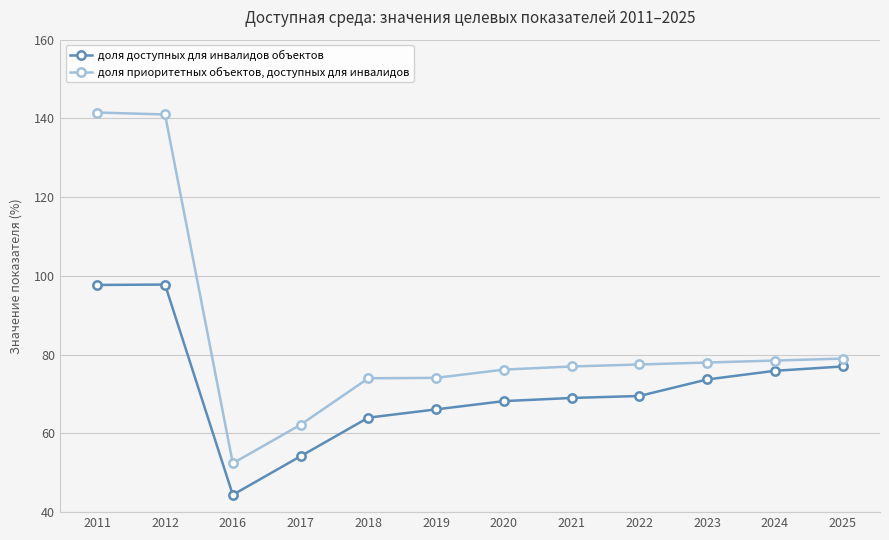

Which category has the lowest value across all series?

2016